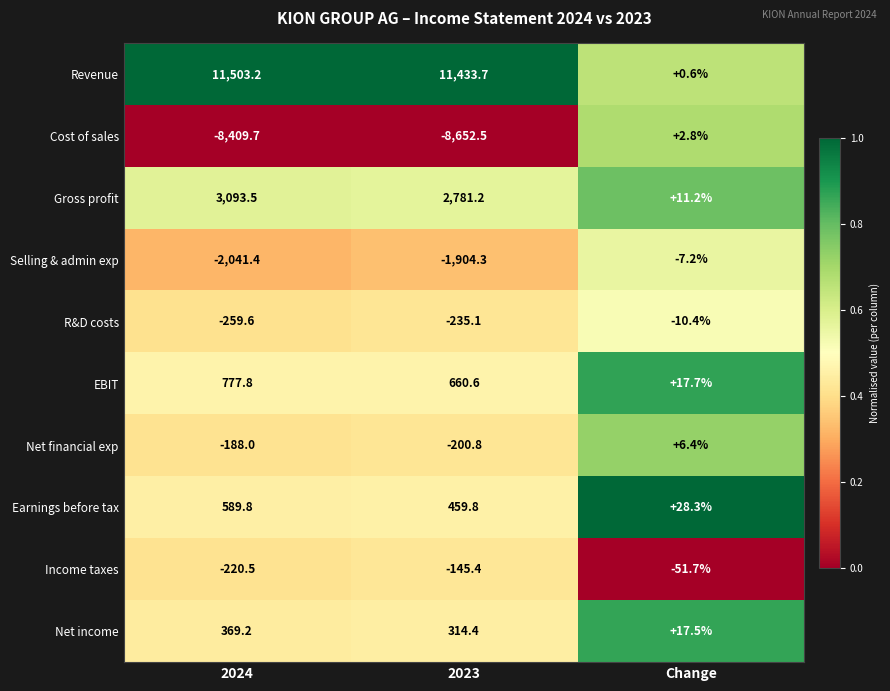

At Change, list the series in order from largest to smallest.

Earnings before tax, EBIT, Net income, Gross profit, Net financial exp, Cost of sales, Revenue, Selling & admin exp, R&D costs, Income taxes